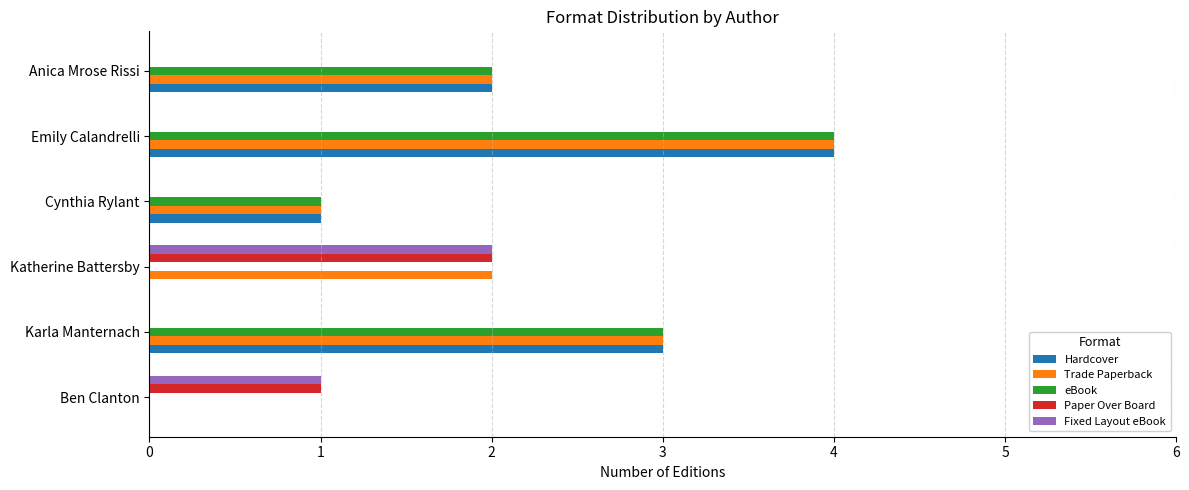

What is the maximum value shown in the chart?

4